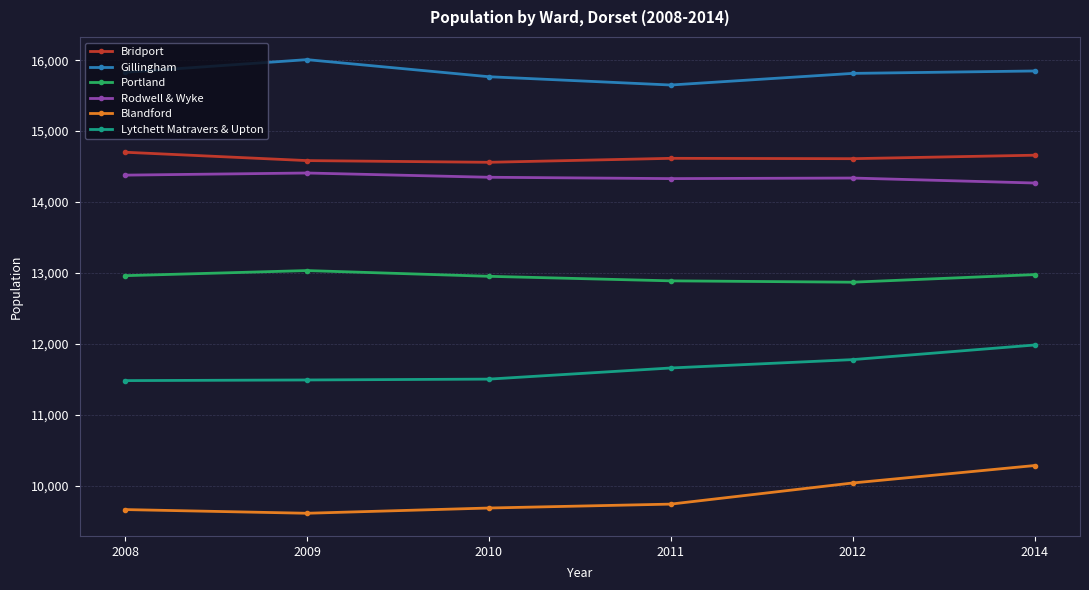

True or false: Bridport and Lytchett Matravers & Upton cross at least once.

False